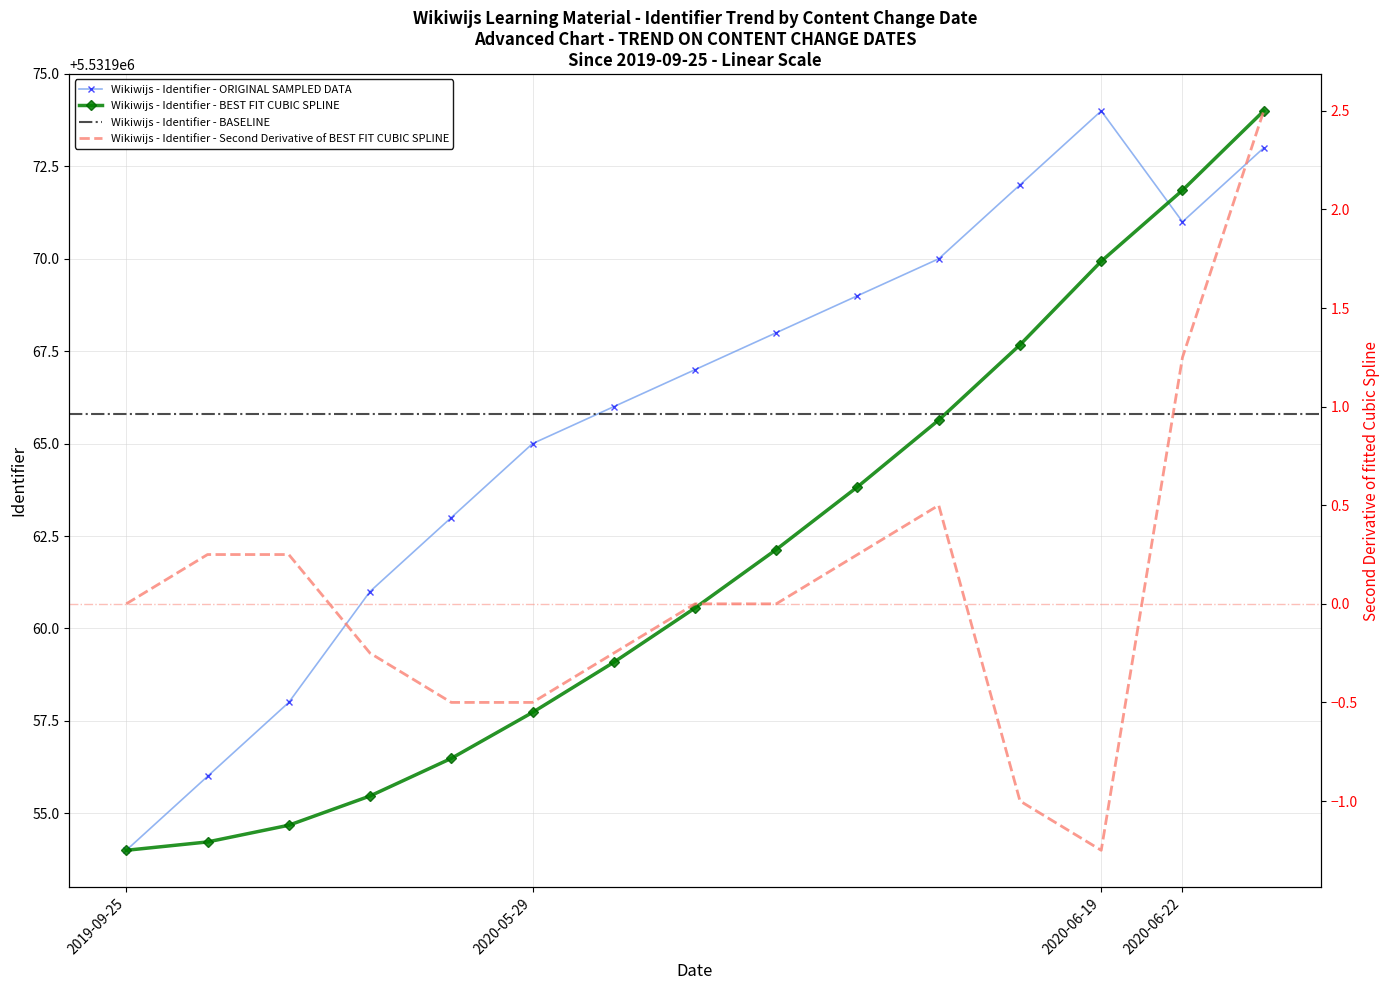

What is the sum of all values?

82979487